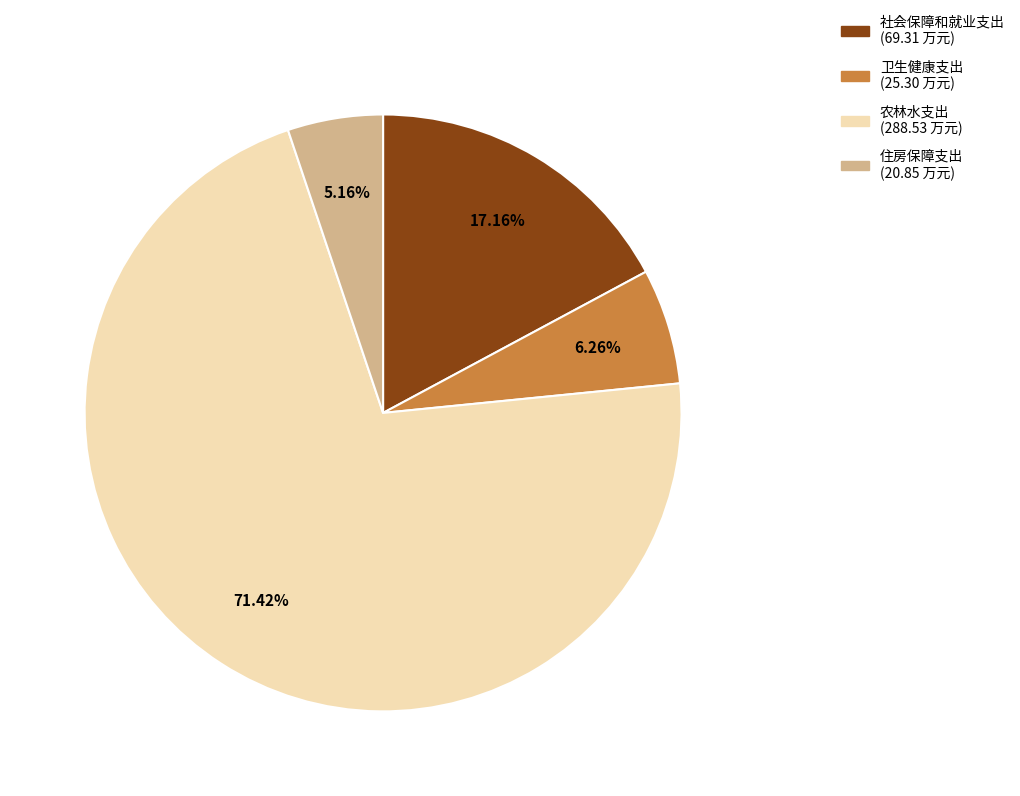

The 住房保障支出 slice represents 11% of the pie. True or false?

False